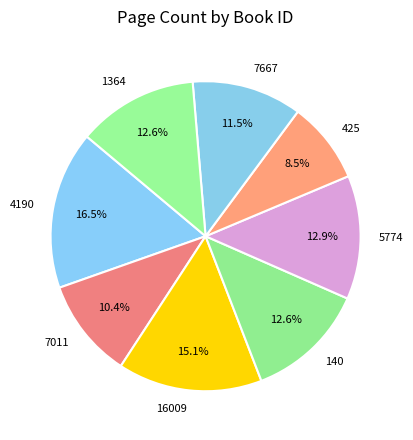

Does 140 account for over 50% of the chart?

No